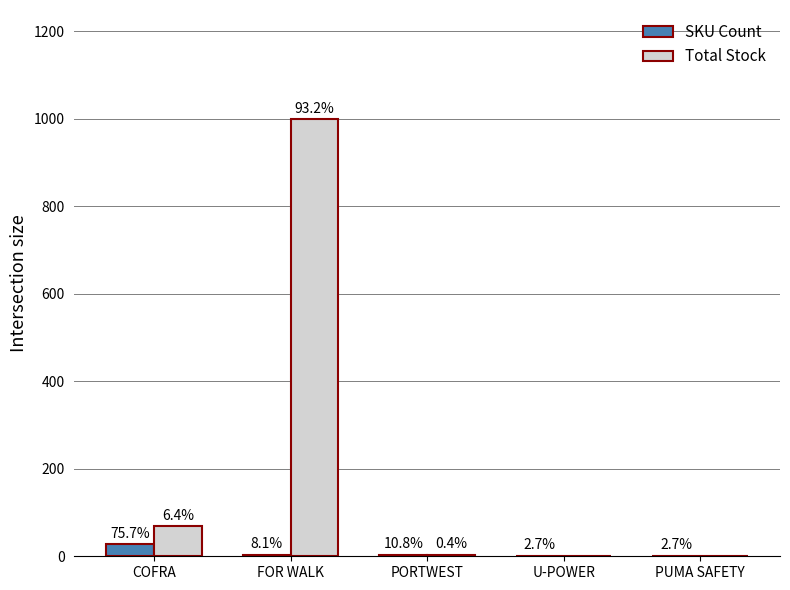

At which label is SKU Count closest to 14?

PORTWEST